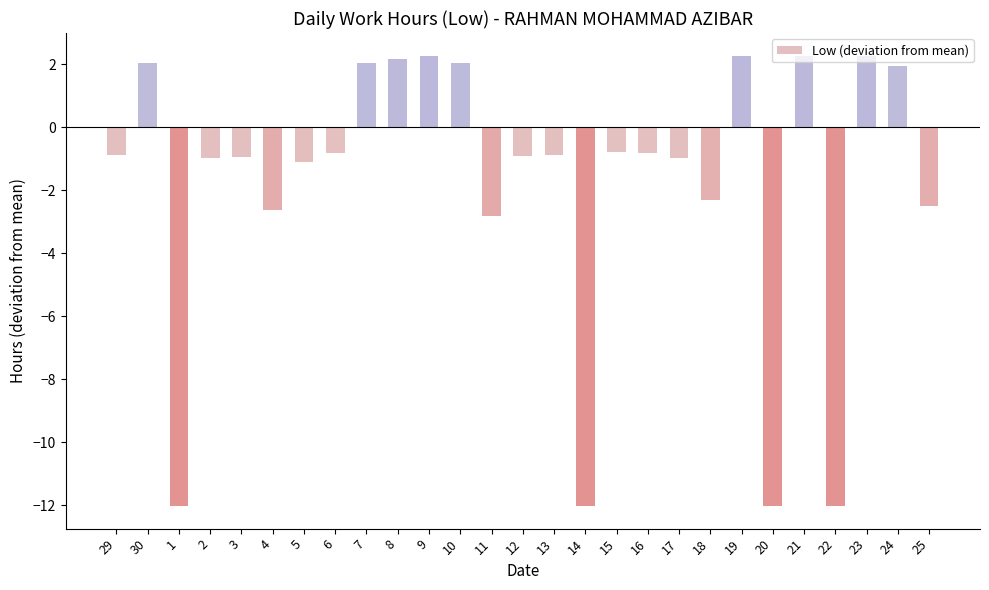

The value at 12 is -0.2. True or false?

False